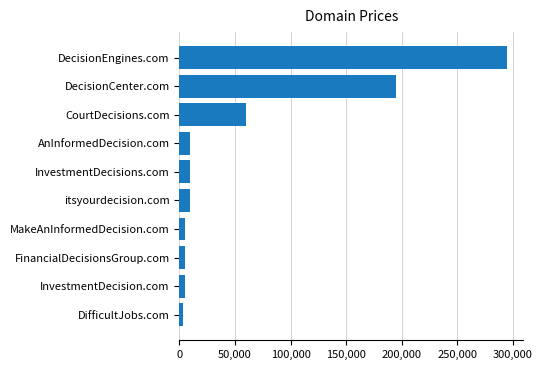

What is the average value?

59688